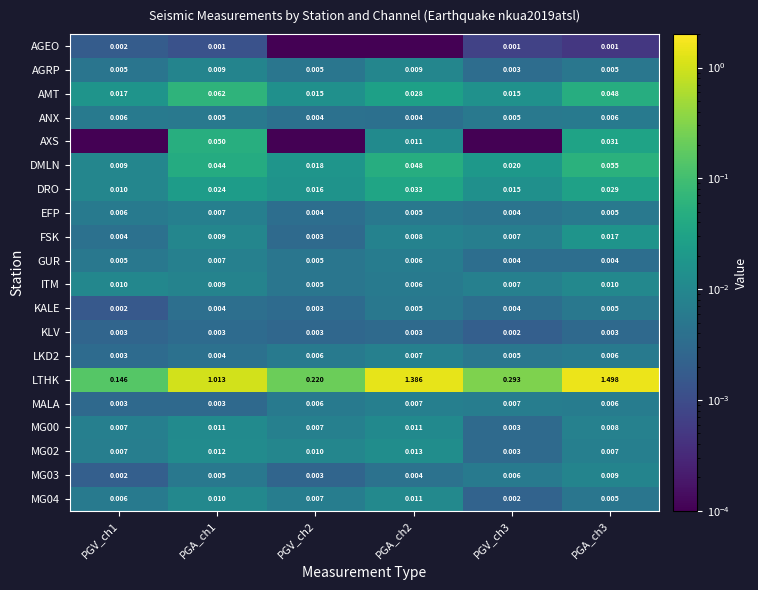

Which has a higher value, PGA_ch3 or PGV_ch3?

PGV_ch3